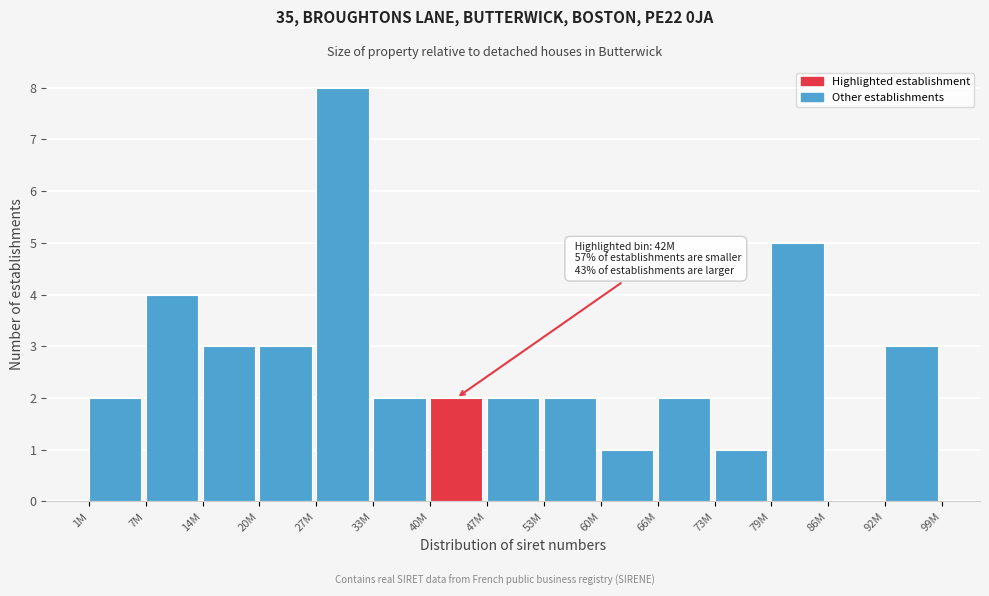

Reading right to left, extract all data points from this chart.

92M=3	86M=0	79M=5	73M=1	66M=2	60M=1	53M=2	47M=2	40M=2	33M=2	27M=8	20M=3	14M=3	7M=4	1M=2